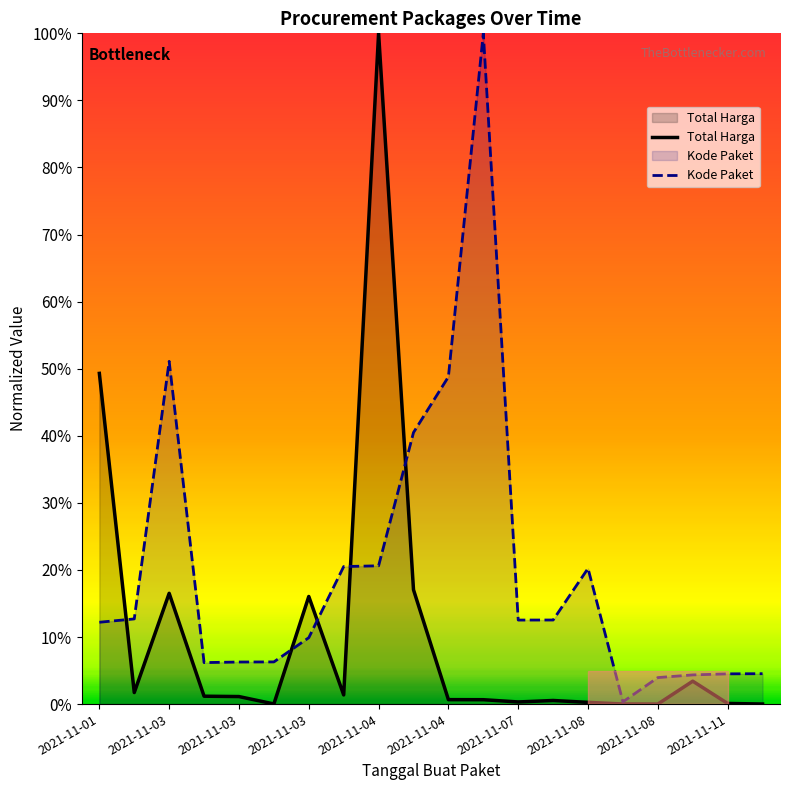

What is the value of the Kode Paket point at the 7th from the left?

0.1